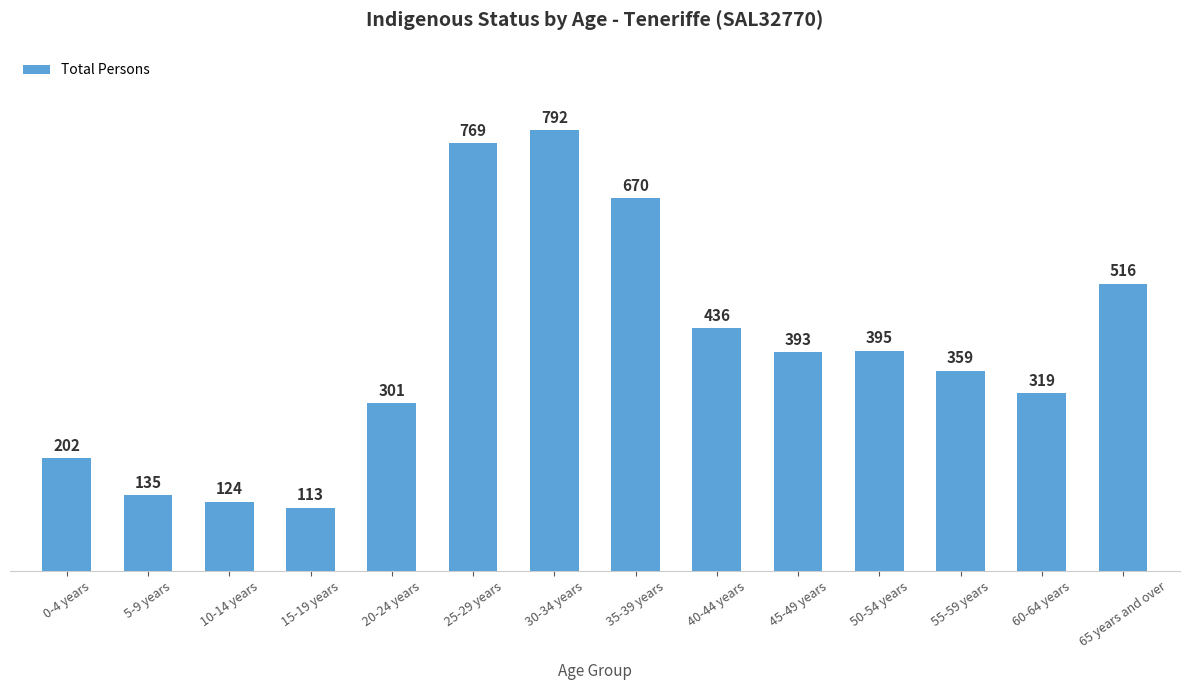

What is the difference between the maximum and minimum values?

679